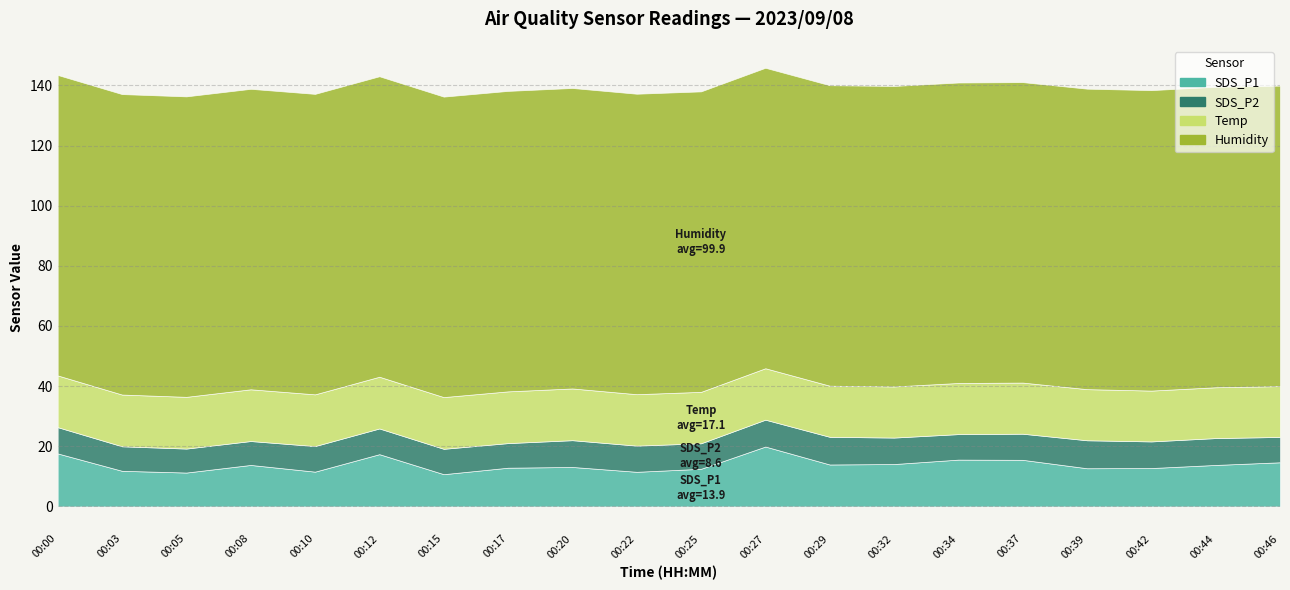

Reading left to right, transcribe all the data shown in this chart.

SDS_P1: 00:00=17.6	00:03=11.8	00:05=11.3	00:08=13.8	00:10=11.6	00:12=17.4	00:15=10.7	00:17=12.9	00:20=13.1	00:22=11.5	00:25=12.5	00:27=19.9	00:29=13.9	00:32=14.1	00:34=15.6	00:37=15.5	00:39=12.7	00:42=12.8	00:44=13.8	00:46=14.7
SDS_P2: 00:00=8.7	00:03=8.2	00:05=8.0	00:08=8.0	00:10=8.5	00:12=8.6	00:15=8.4	00:17=8.2	00:20=8.9	00:22=8.7	00:25=8.5	00:27=8.9	00:29=9.2	00:32=8.8	00:34=8.5	00:37=8.7	00:39=9.3	00:42=8.8	00:44=8.9	00:46=8.4
Temp: 00:00=17.2	00:03=17.2	00:05=17.2	00:08=17.2	00:10=17.2	00:12=17.2	00:15=17.2	00:17=17.2	00:20=17.2	00:22=17.1	00:25=17.1	00:27=17.1	00:29=17.0	00:32=17.0	00:34=17.0	00:37=17.0	00:39=17.0	00:42=16.9	00:44=16.9	00:46=16.9
Humidity: 00:00=99.9	00:03=99.9	00:05=99.9	00:08=99.9	00:10=99.9	00:12=99.9	00:15=99.9	00:17=99.9	00:20=99.9	00:22=99.9	00:25=99.9	00:27=99.9	00:29=99.9	00:32=99.9	00:34=99.9	00:37=99.9	00:39=99.9	00:42=99.9	00:44=99.9	00:46=99.9